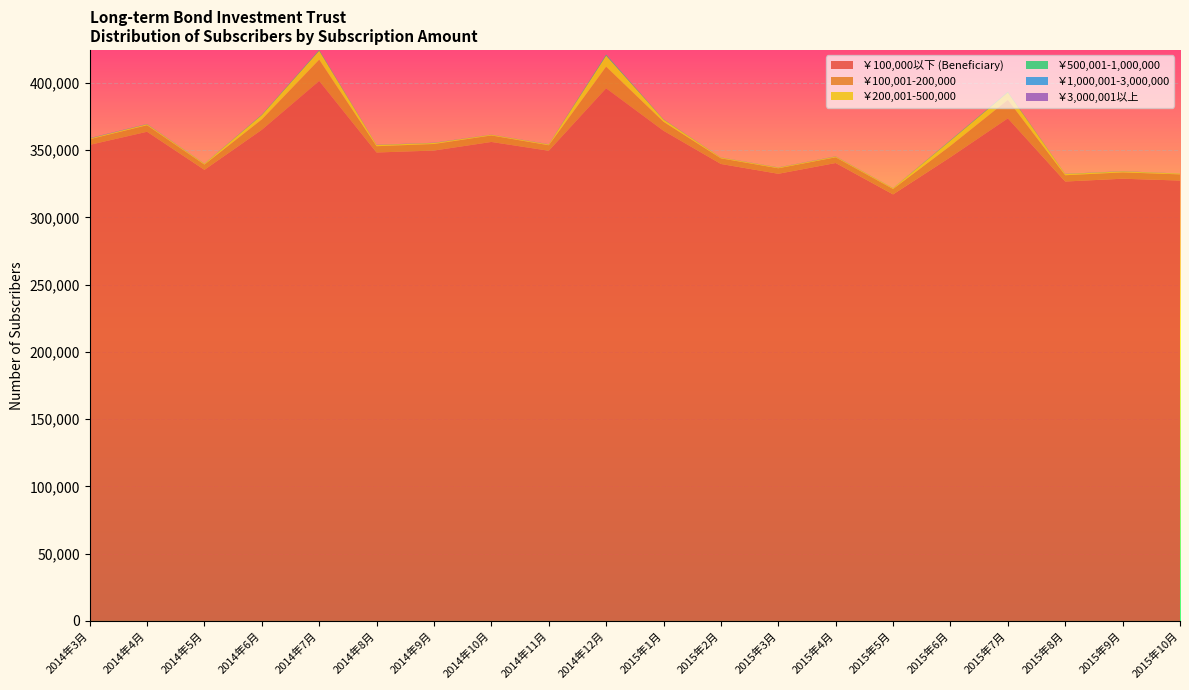

Reading left to right, list all the values displayed in this chart.

￥100,000以下 (Beneficiary): 353889	363629	335340	365087	401369	348222	349669	356061	349528	395909	364370	339690	332400	340398	317071	344740	373591	326643	328733	327363
￥100,001-200,000: 4183	4866	3927	7728	15821	4673	4887	4832	4093	16082	6678	4199	4102	4260	4059	8468	13689	4683	4705	4598
￥200,001-500,000: 569	737	584	3243	6701	893	738	540	608	8240	1679	557	525	562	584	3808	5583	872	731	568
￥500,001-1,000,000: 71	78	55	262	467	76	67	32	38	667	154	40	36	45	36	304	375	85	65	29
￥1,000,001-3,000,000: 100	77	51	55	67	34	52	29	47	92	39	32	41	43	26	54	40	38	48	18
￥3,000,001以上: 129	67	15	38	47	42	67	23	56	83	26	31	61	59	39	50	33	23	36	19